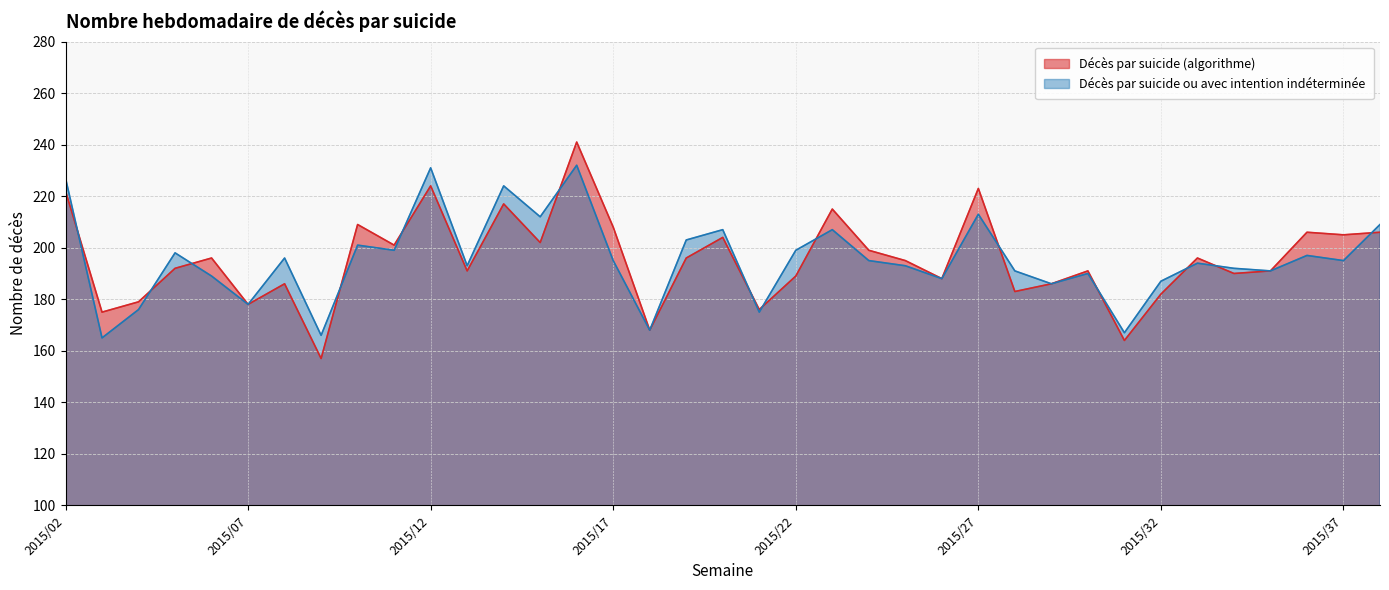

How many times do Décès par suicide ou avec intention indéterminée and Décès par suicide (algorithme) cross each other?

14